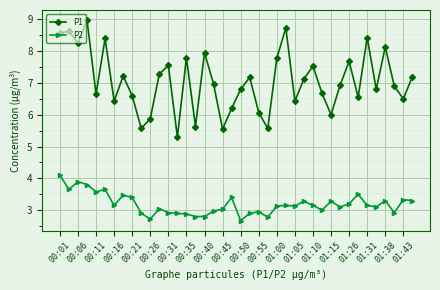

What is the difference between the maximum and minimum values in the P2 series?

1.4